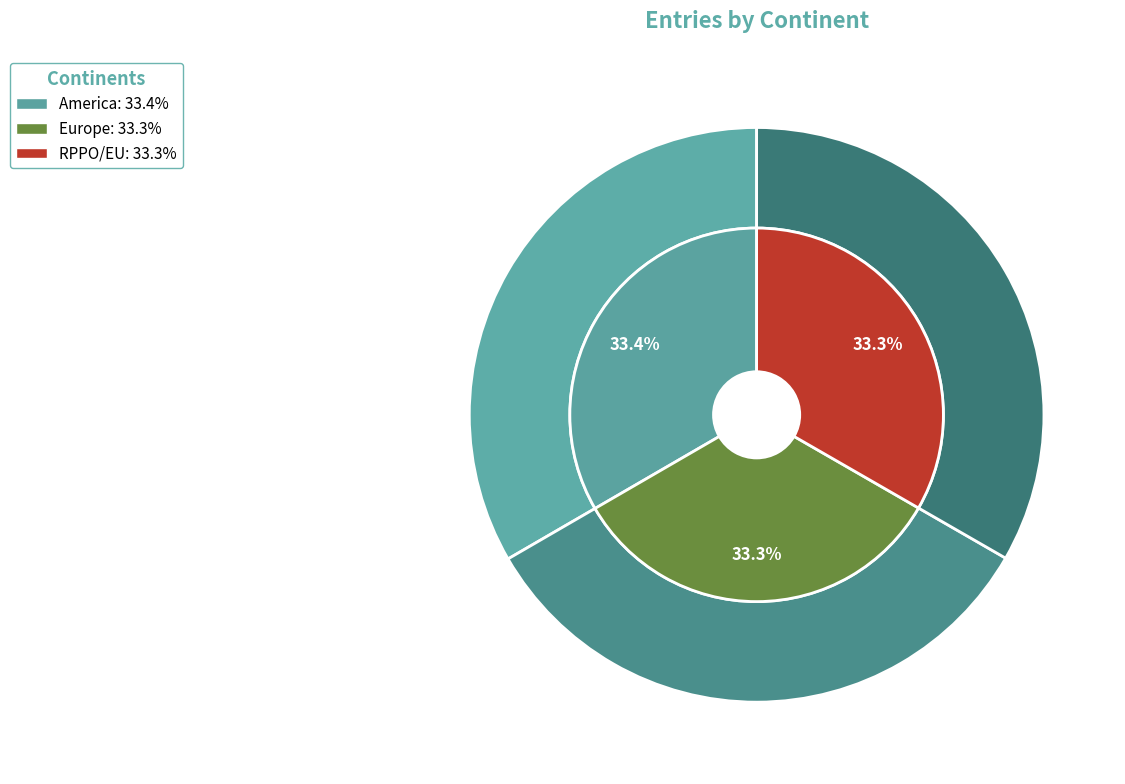

Which category has the smallest portion of the pie?

RPPO/EU